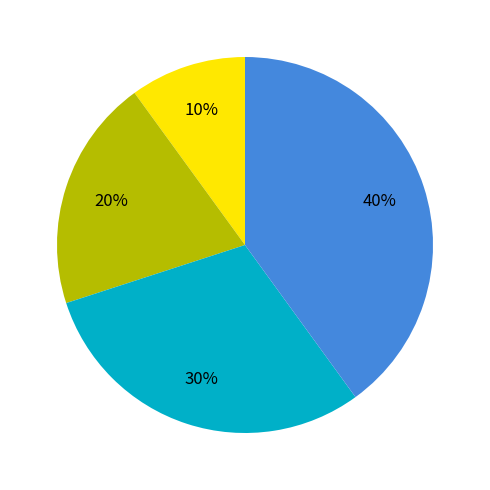

To the nearest percent, what is the average slice percentage?

25%